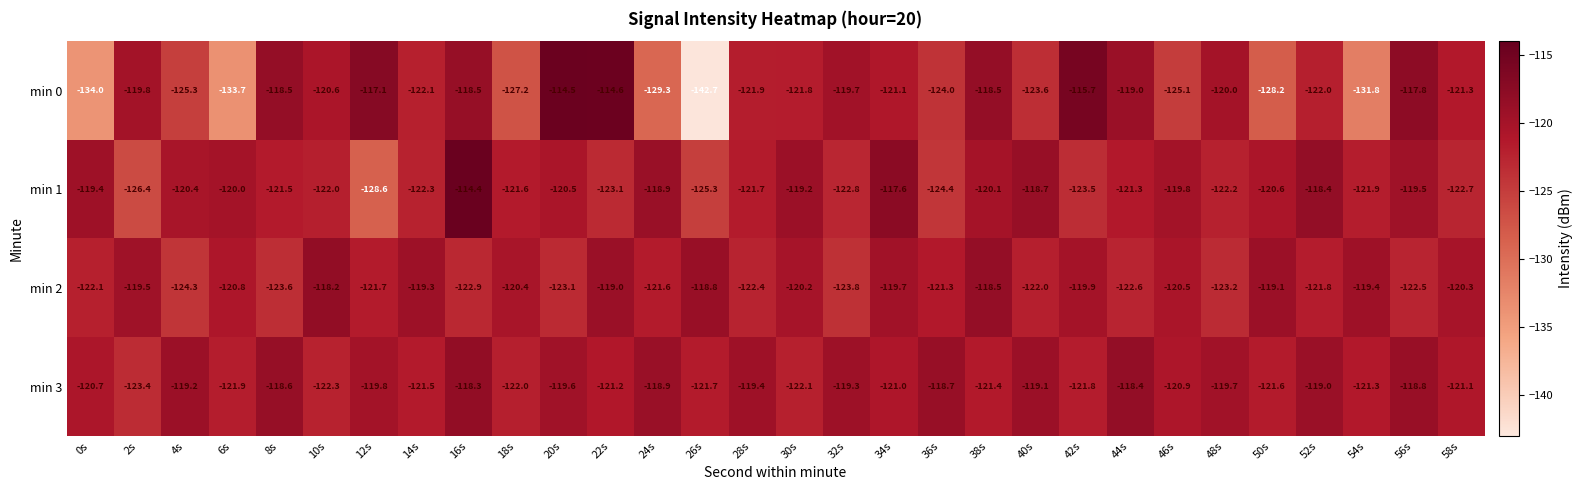

The value of min 0 at 24s is -45.1. True or false?

False